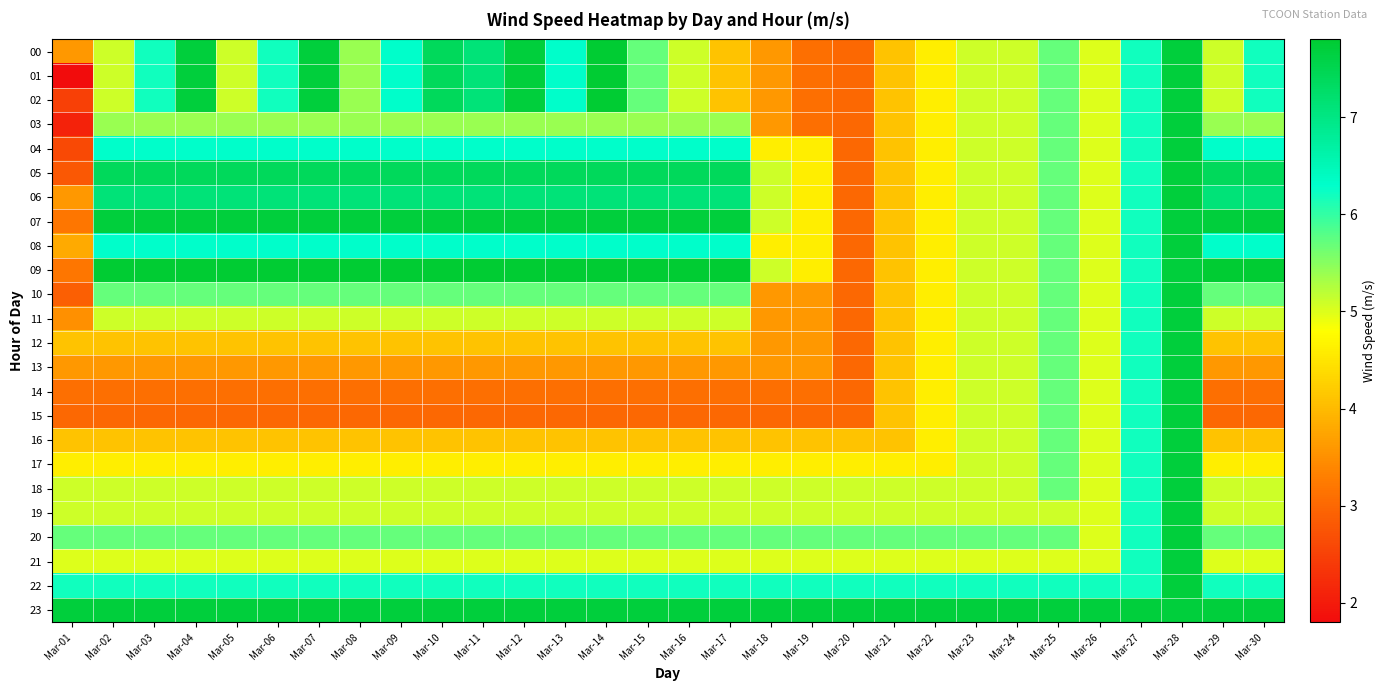

At how many categories does at least one series exceed 5?

30